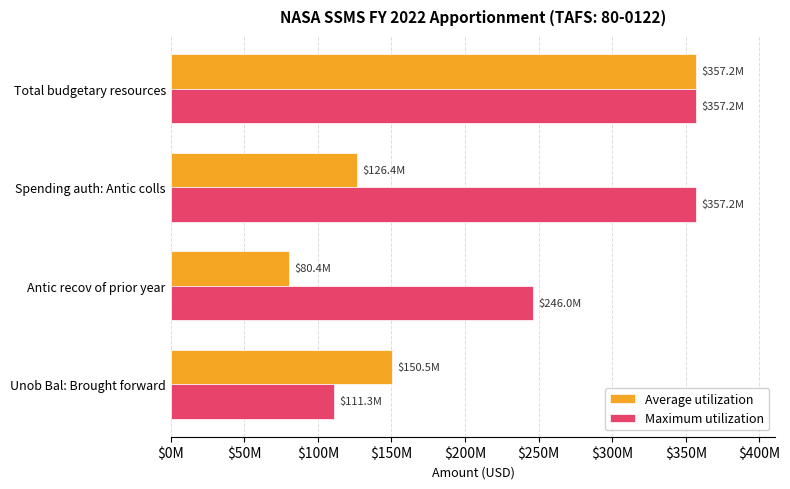

What are all the series names shown in the legend?

Average utilization, Maximum utilization